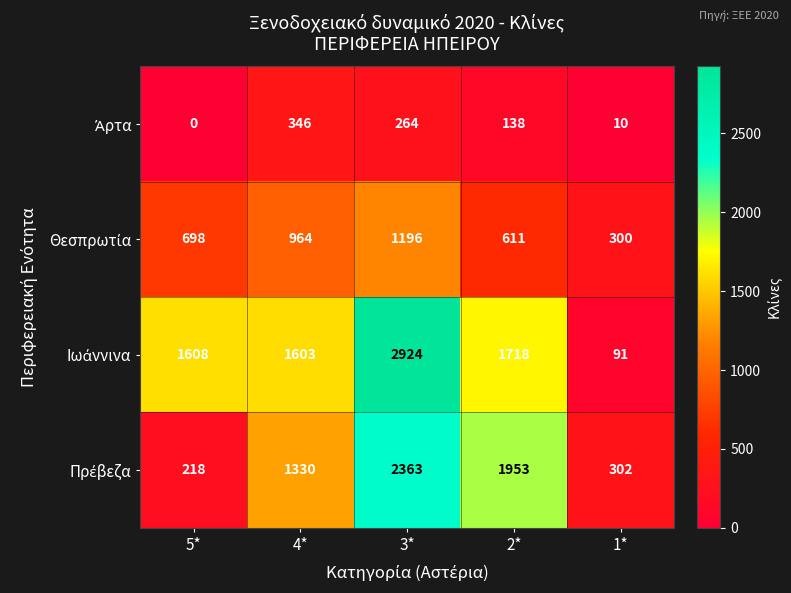

How many data points does each series have?

5